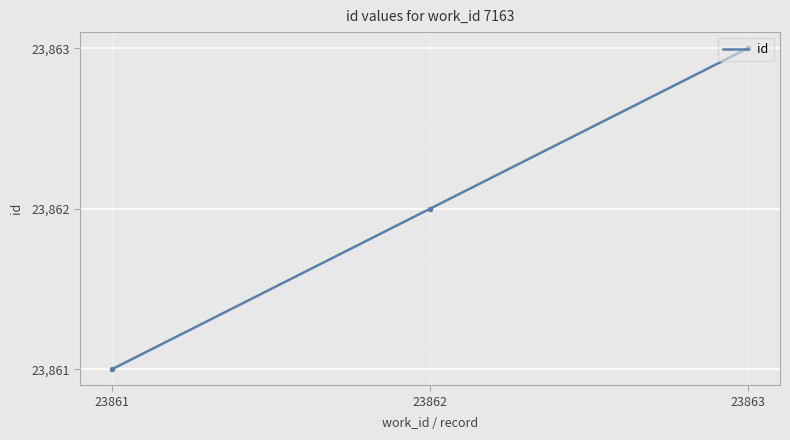

The chart shows a value of 23862 at 23862. True or false?

True